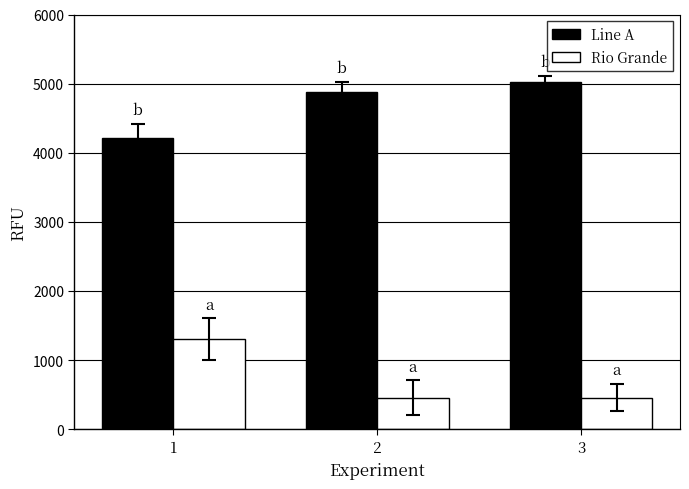

How many data points in Rio Grande are above 456?

1